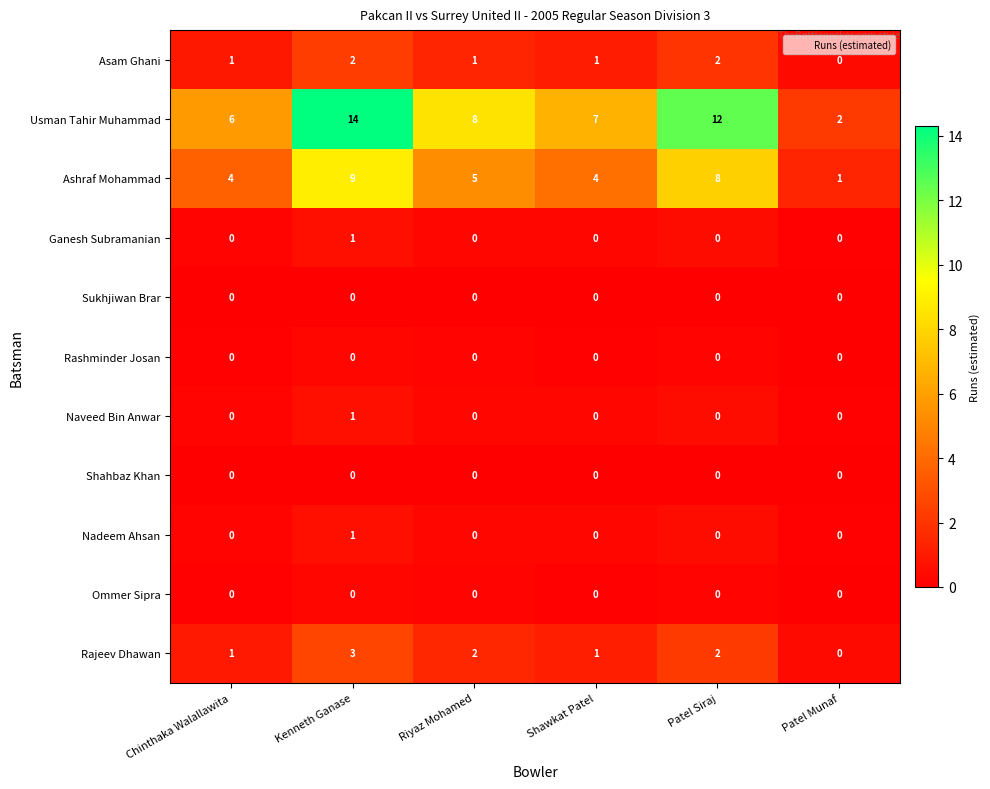

How many distinct data groups are displayed?

11